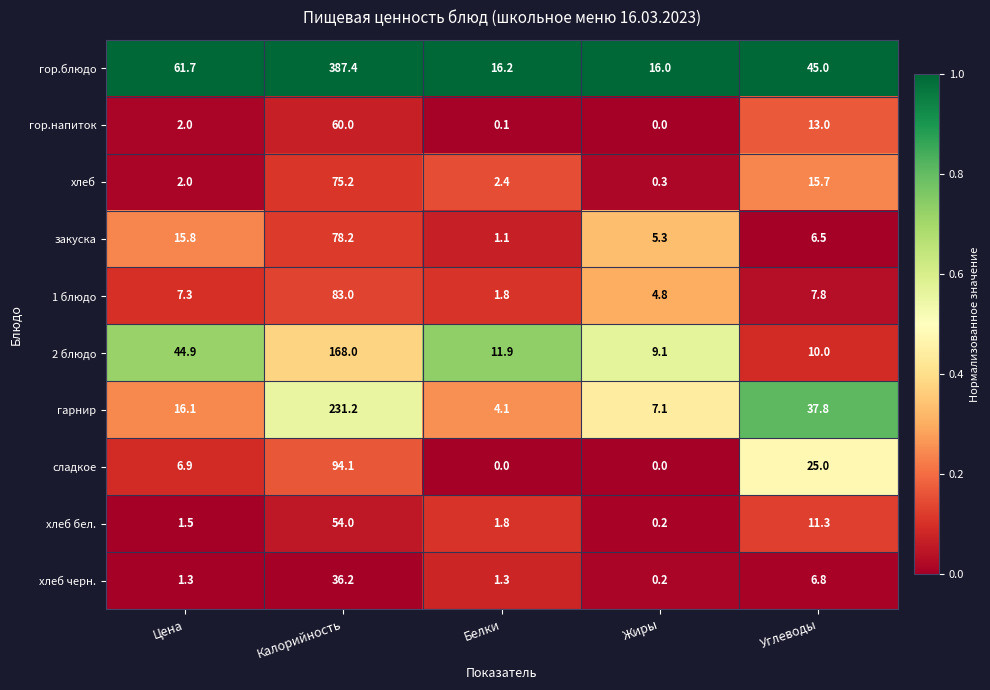

Where is хлеб nearest to the value 37?

Углеводы